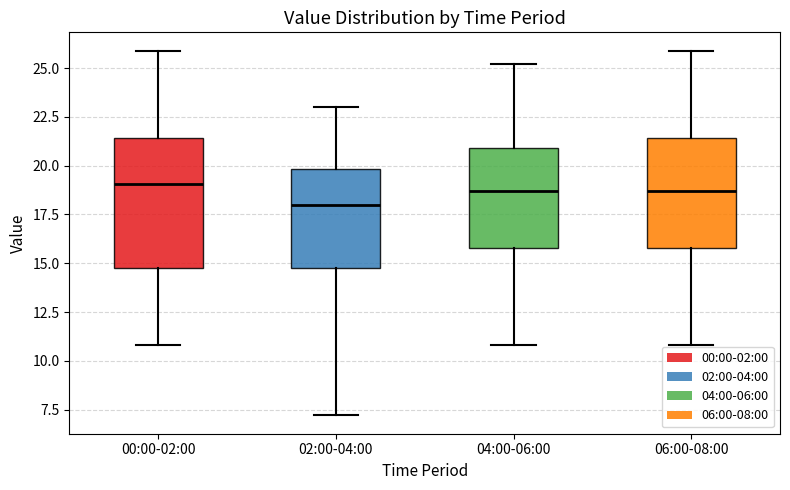

Comparing the boxes themselves (not the whiskers), which one is the tallest?

00:00-02:00